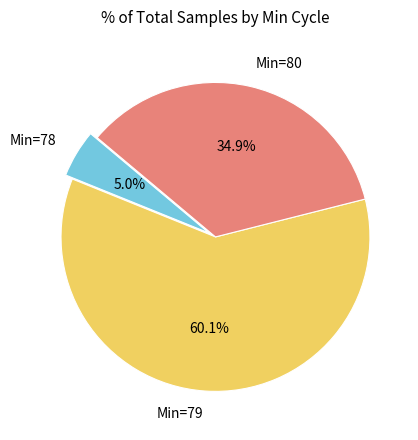

Rank the categories by value from lowest to highest.

Min=78, Min=80, Min=79